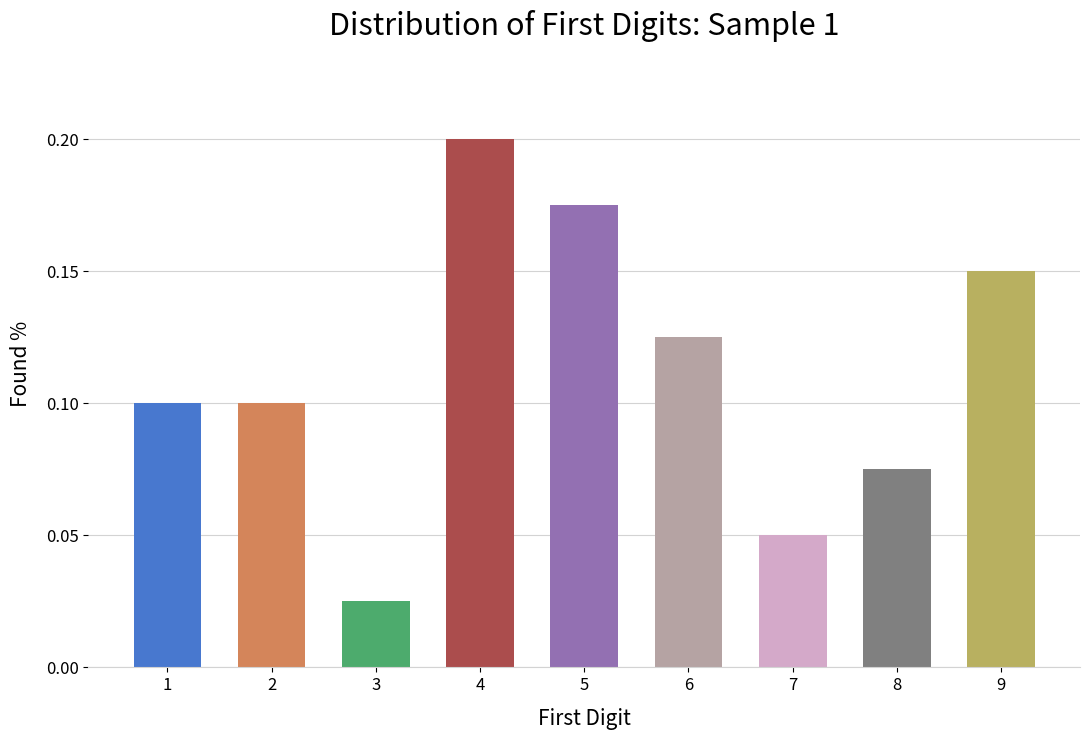

Which category has the lowest value across all series?

3